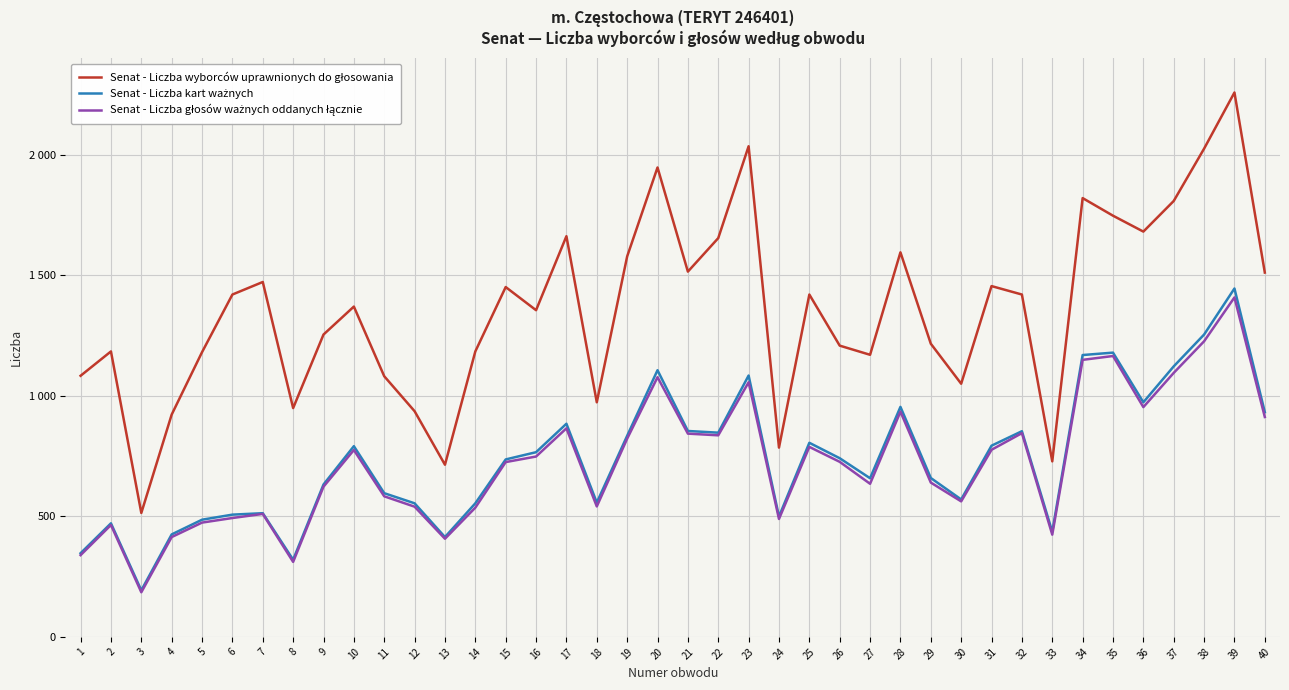

What is the value of the Senat - Liczba głosów ważnych oddanych łącznie point at the 39th from the left?

1408